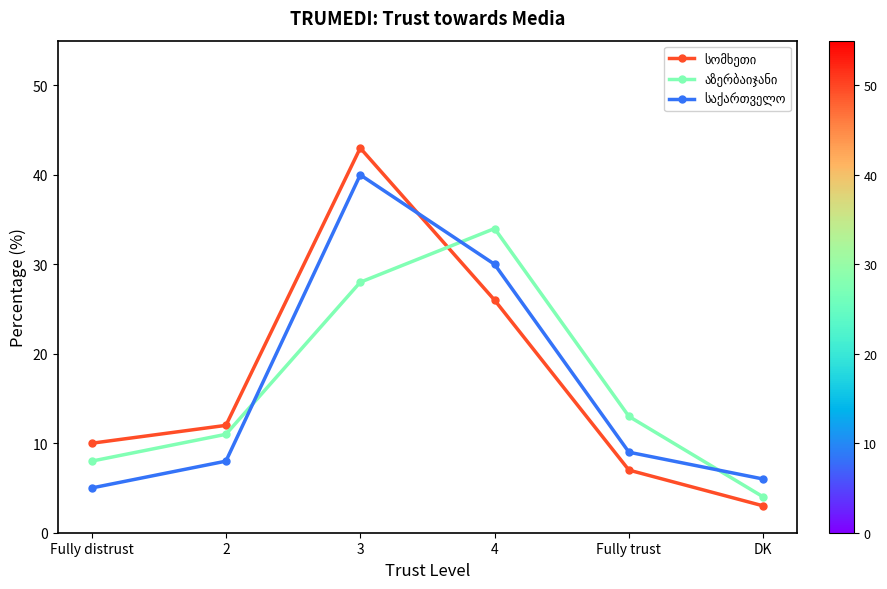

At which category is the sum across all series the highest?

3